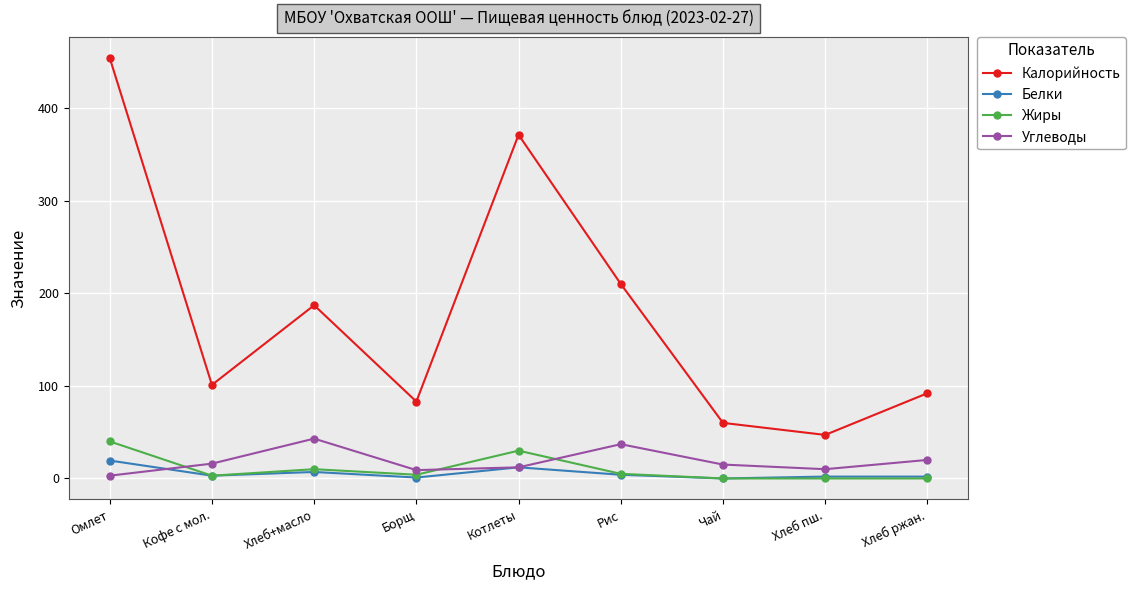

Rank the series at Омлет from lowest to highest value.

Углеводы, Белки, Жиры, Калорийность